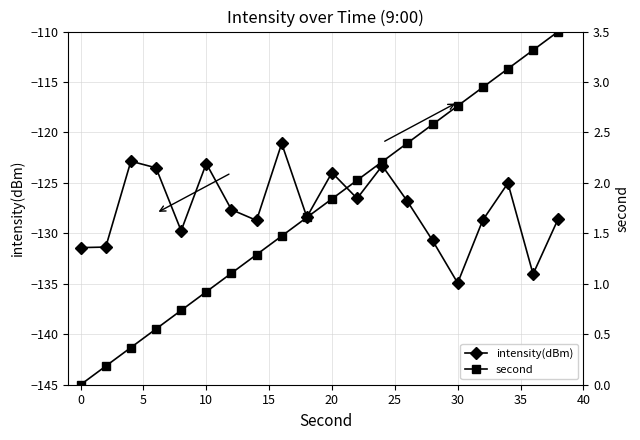

Which series has the widest spread of values?

intensity(dBm)